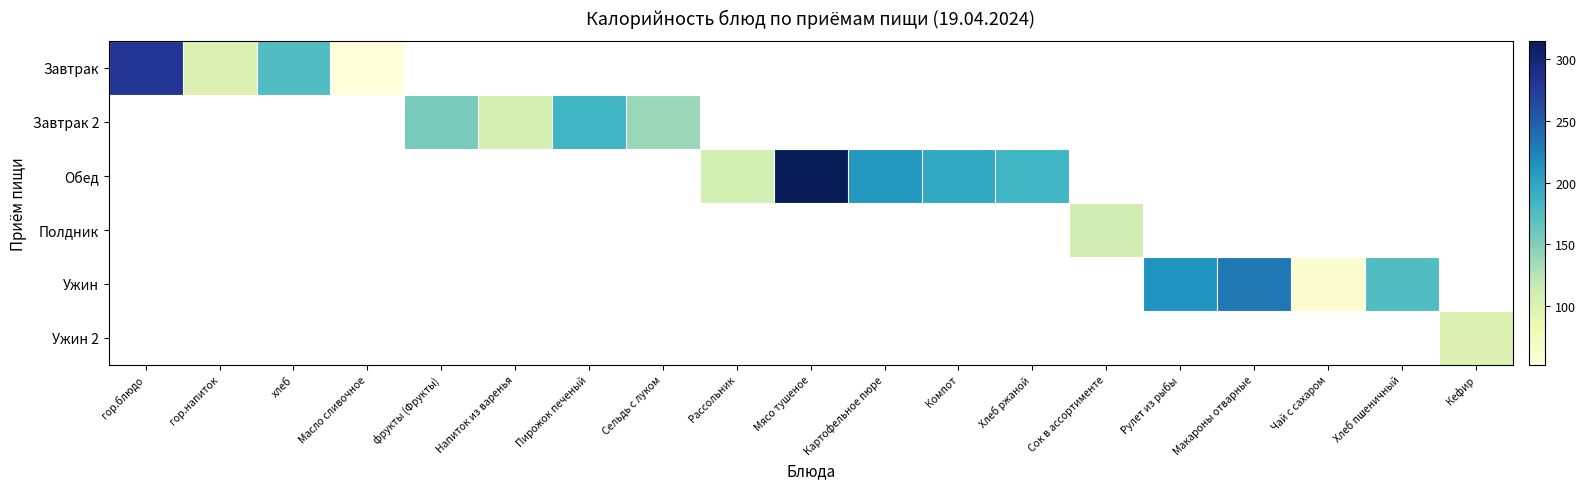

How many values in Обед are above zero?

5